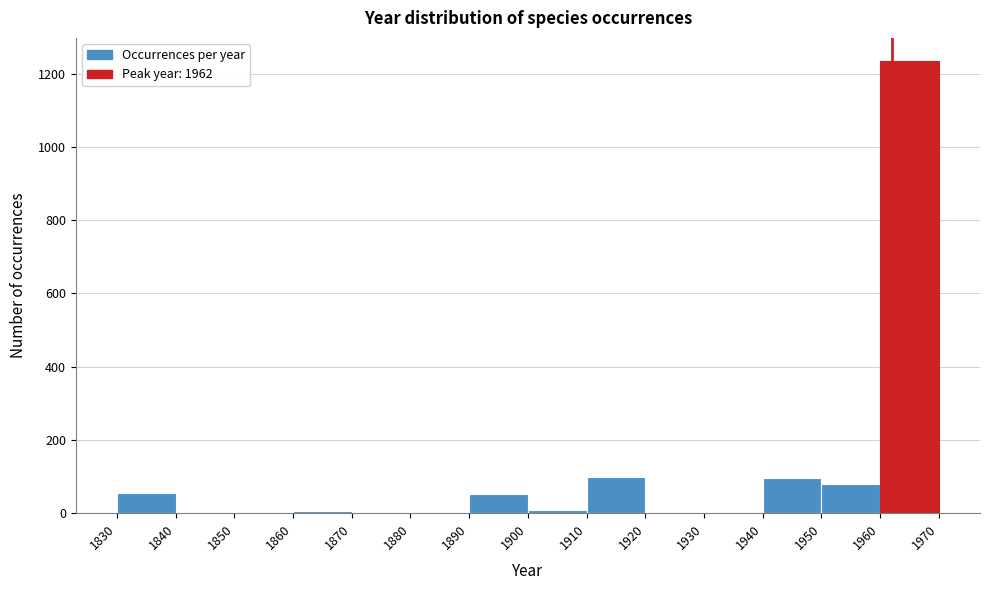

Reading left to right, transcribe this chart: for each bar, give the range it covers on the x-axis and its height. The values are not printed on the chart, so give them approximately, as read against the axis.

1830 to 1840: 60
1840 to 1850: 0
1850 to 1860: 0
1860 to 1870: under 20
1870 to 1880: 0
1880 to 1890: under 20
1890 to 1900: 60
1900 to 1910: under 20
1910 to 1920: 100
1920 to 1930: under 20
1930 to 1940: 0
1940 to 1950: 100
1950 to 1960: 80
1960 to 1970: 1240